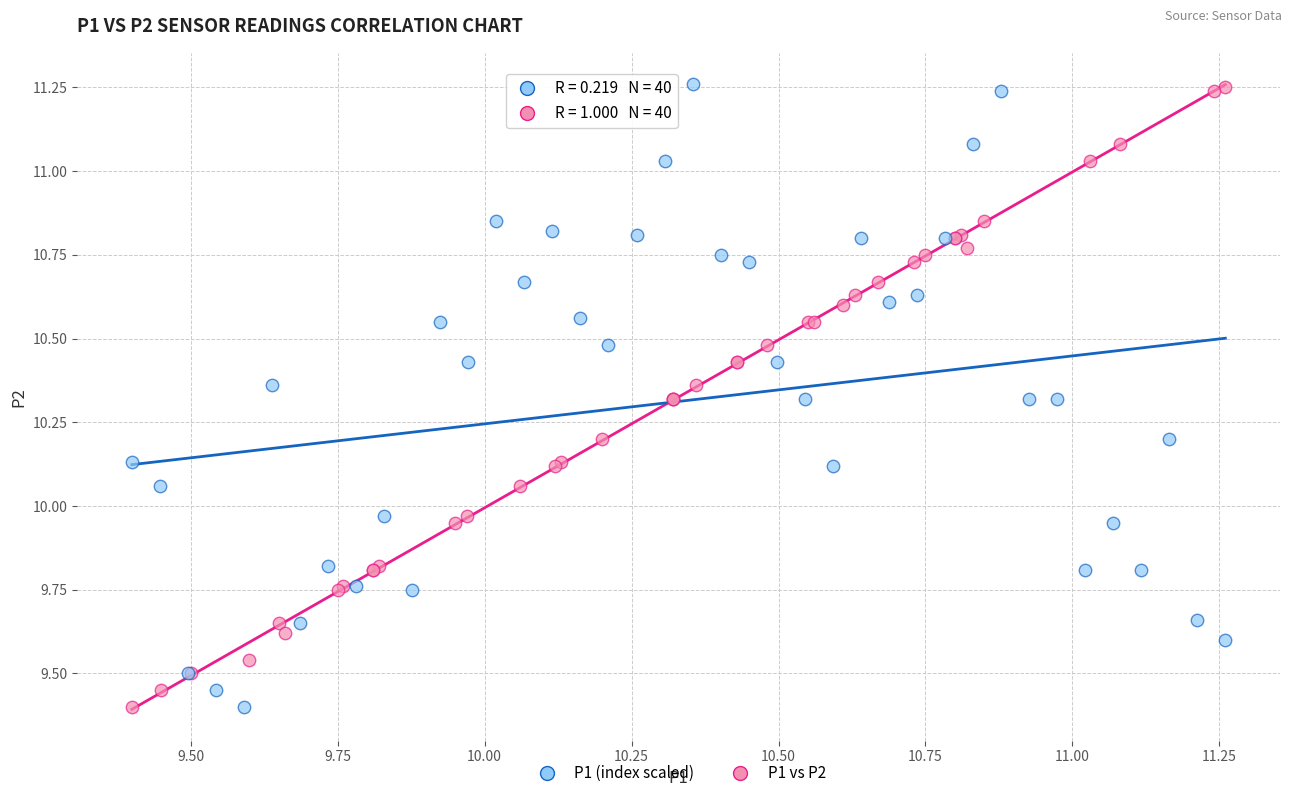

What are all the series names shown in the legend?

P1 (index scaled), P1 vs P2